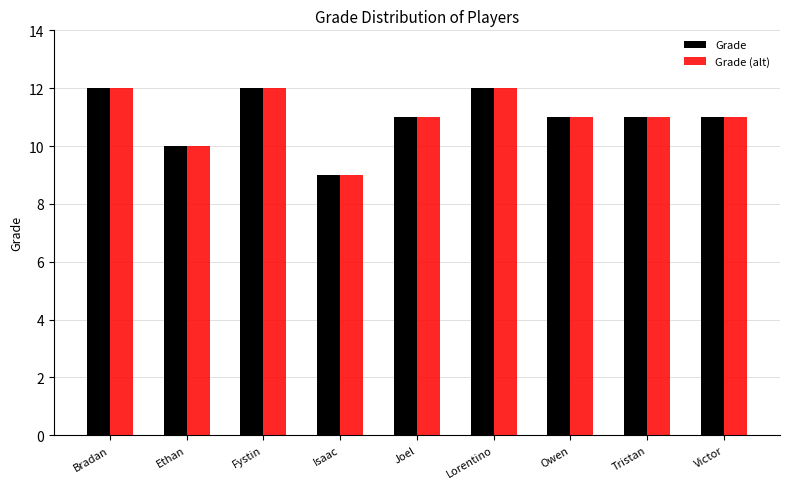

What is the maximum value shown in the chart?

12